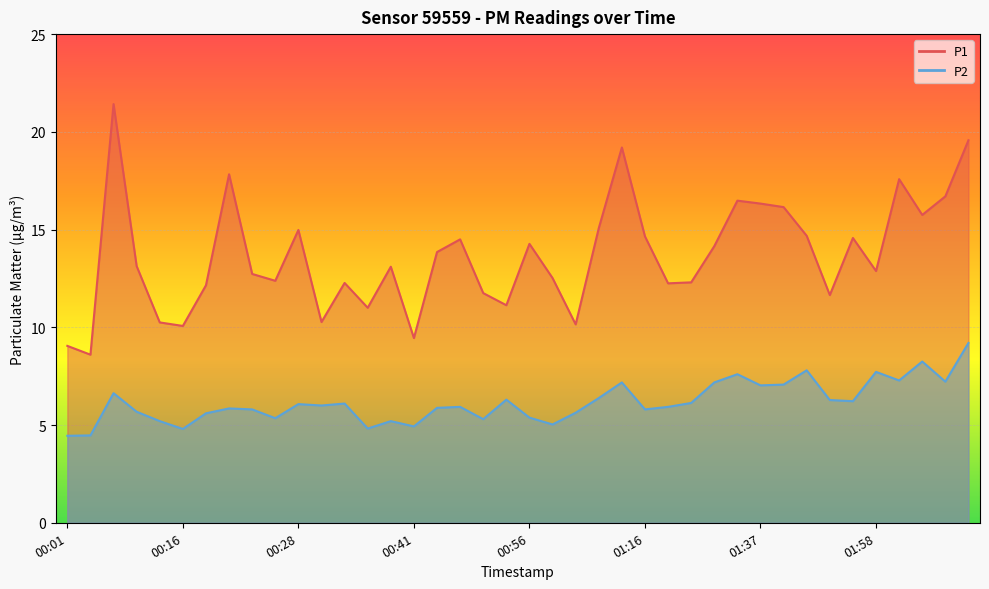

True or false: P2 has a value of 5.8 at 00:24.

True